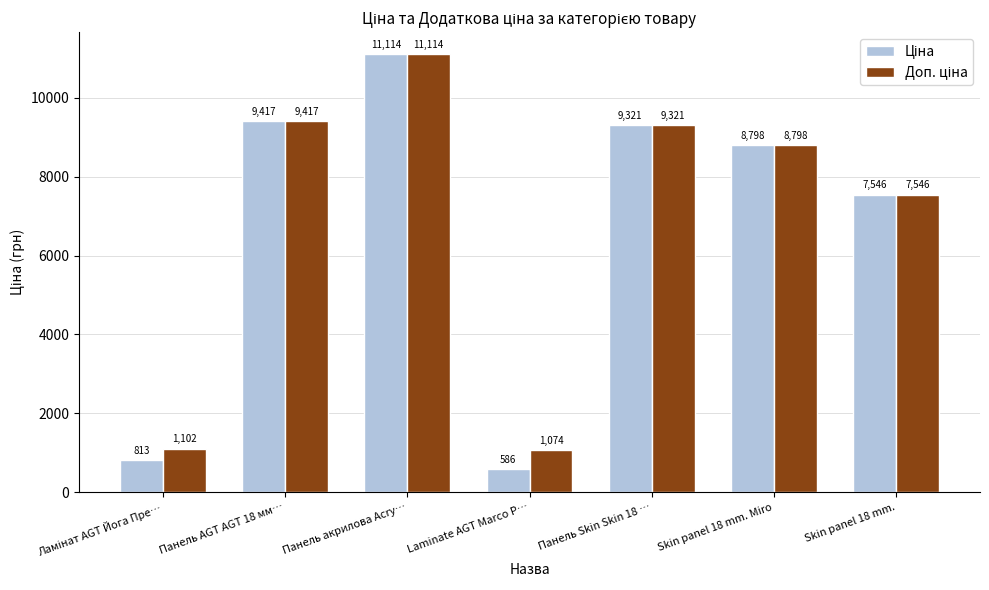

At how many categories does at least one series exceed 1135?

5